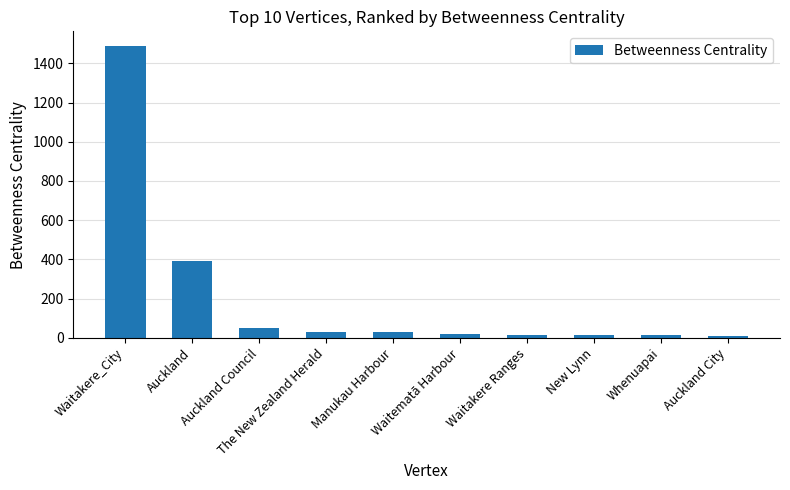

What is the greatest value displayed?

1488.8